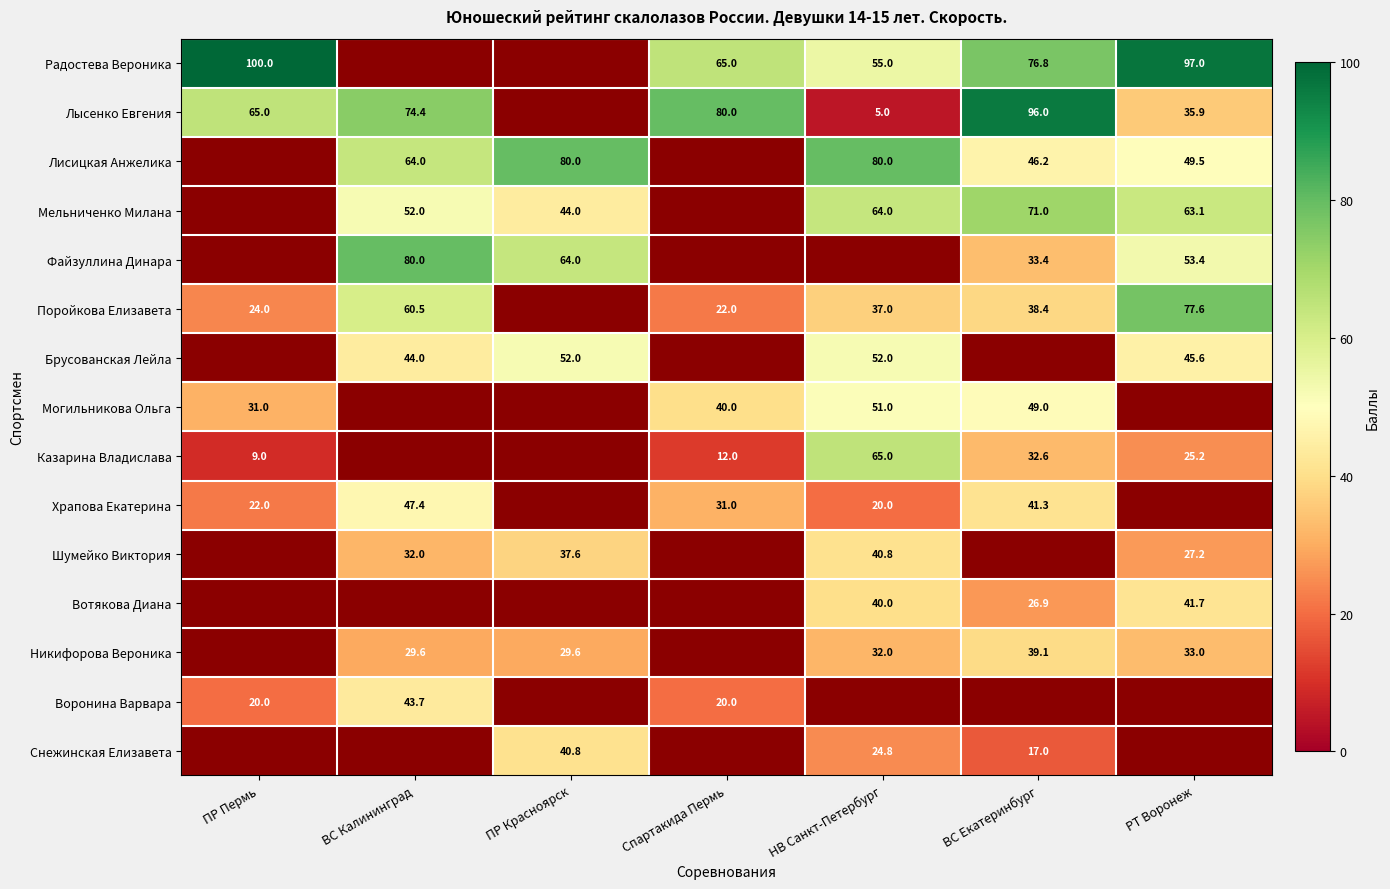

True or false: Снежинская Елизавета has a value of 68.5 at ПР Красноярск.

False